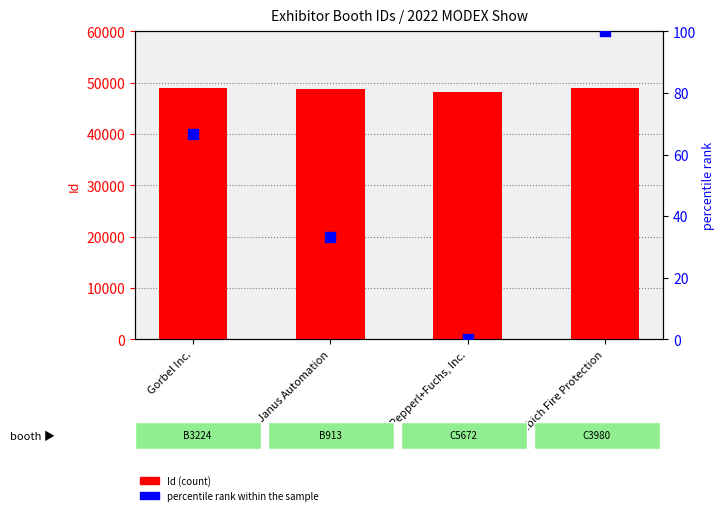

What is the total value across all series at Stoebich Fire Protection?

49058.0